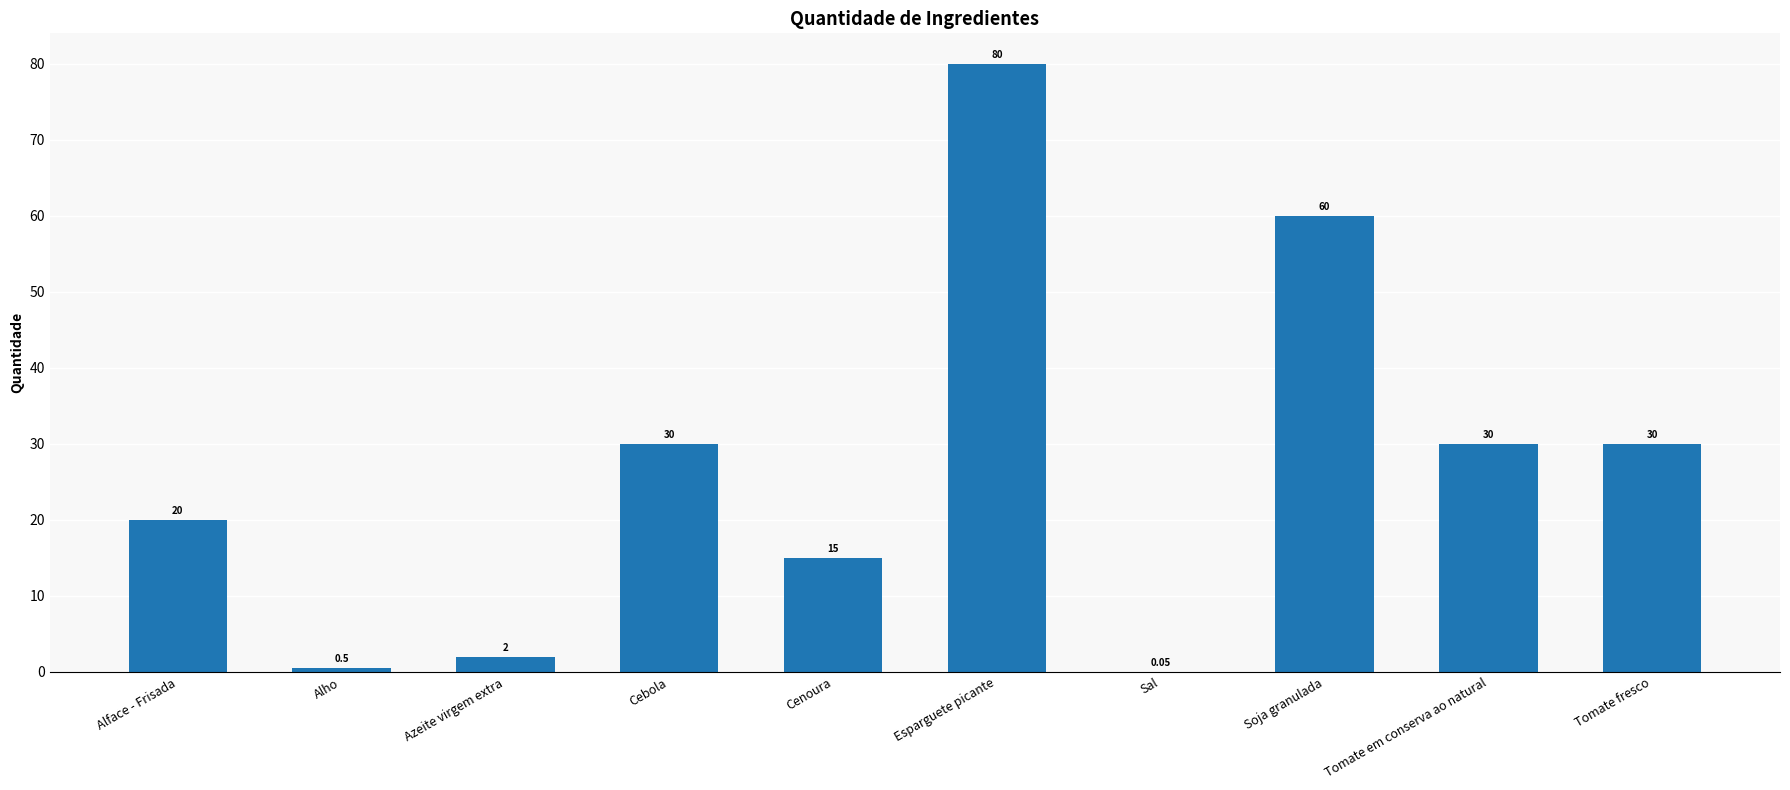

What is the change in value from Azeite virgem extra to Soja granulada?

+58.0